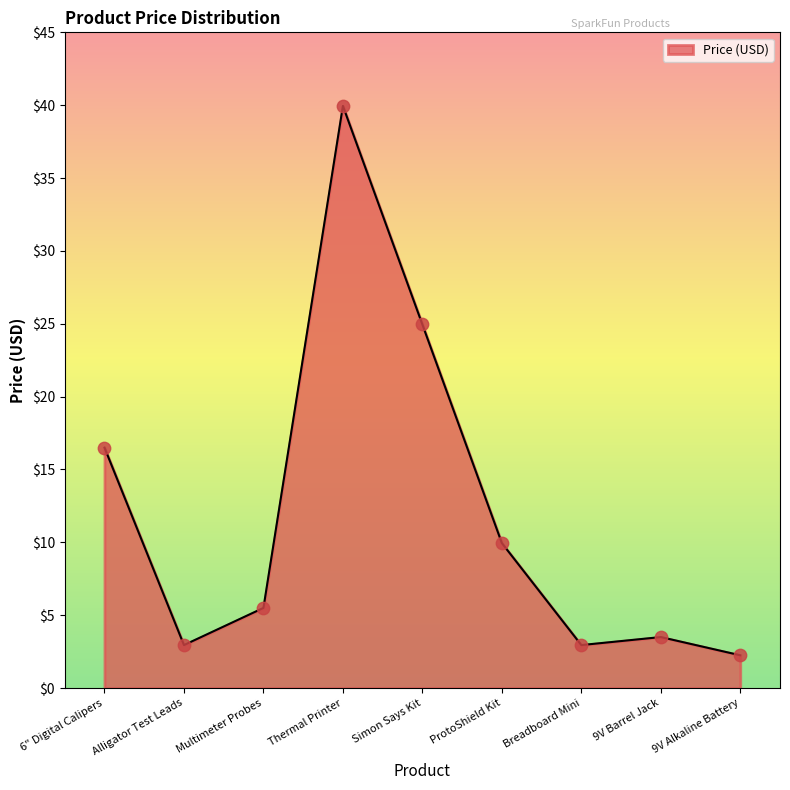

What is the change in value from Simon Says Kit to ProtoShield Kit?

-15.0